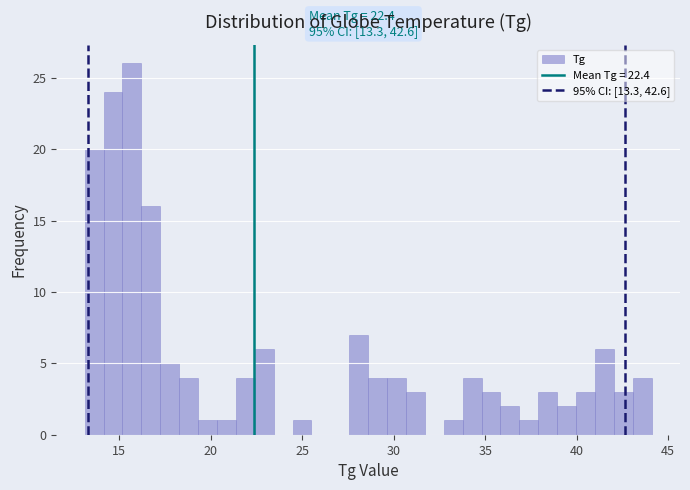

Read against the x-axis, roughly where is the centre of the tallest bar?

15.5